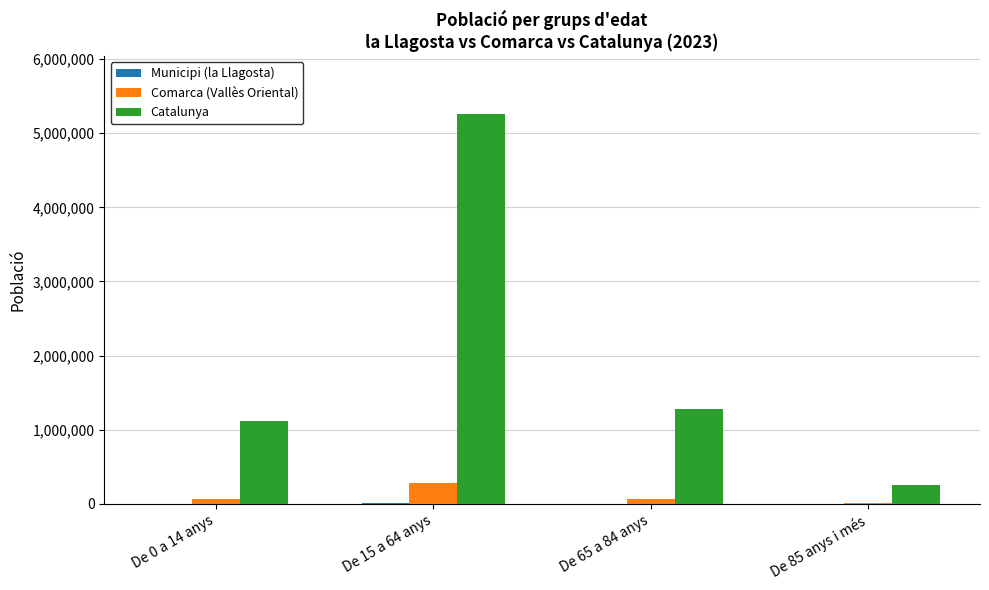

Which series has the largest total across all categories?

Catalunya